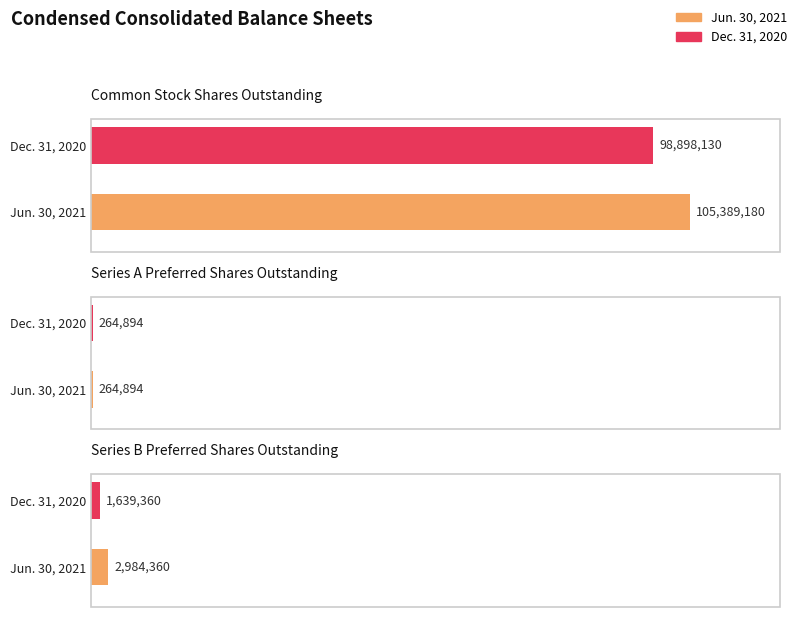

Does the chart contain stacked bars?

No